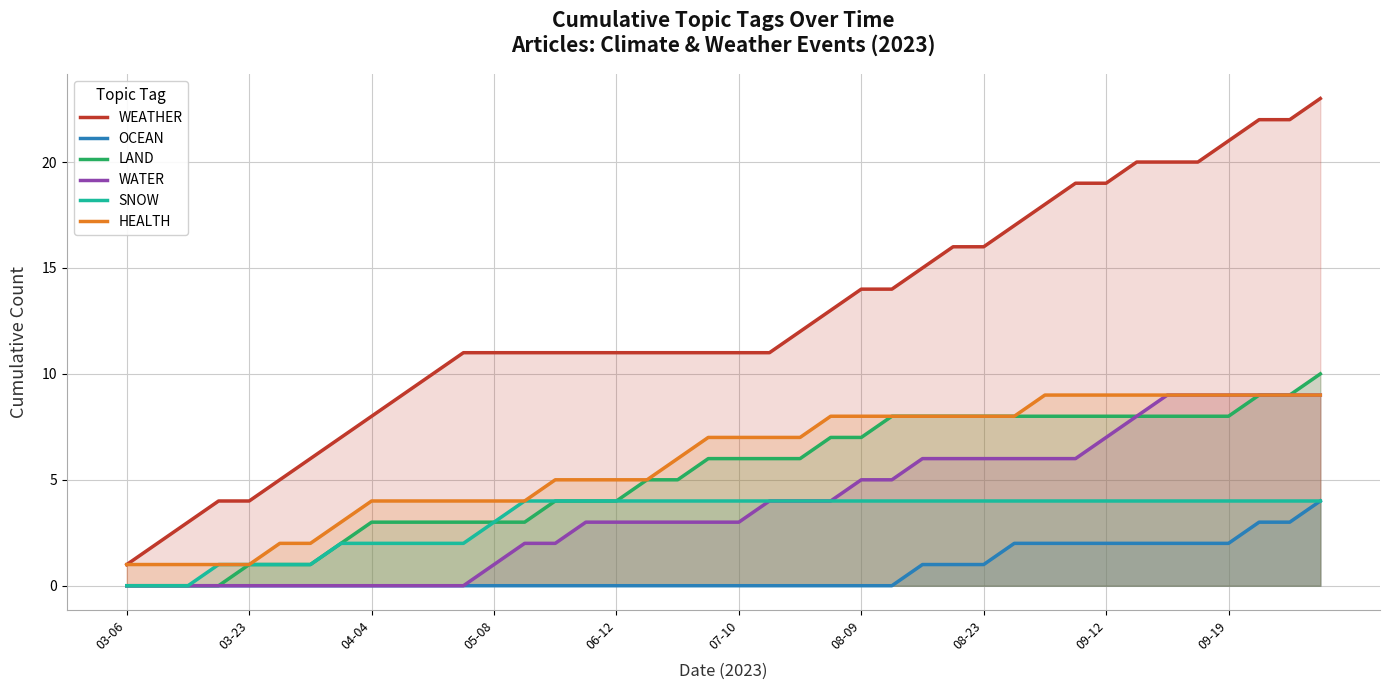

Which series has the widest spread of values?

WEATHER